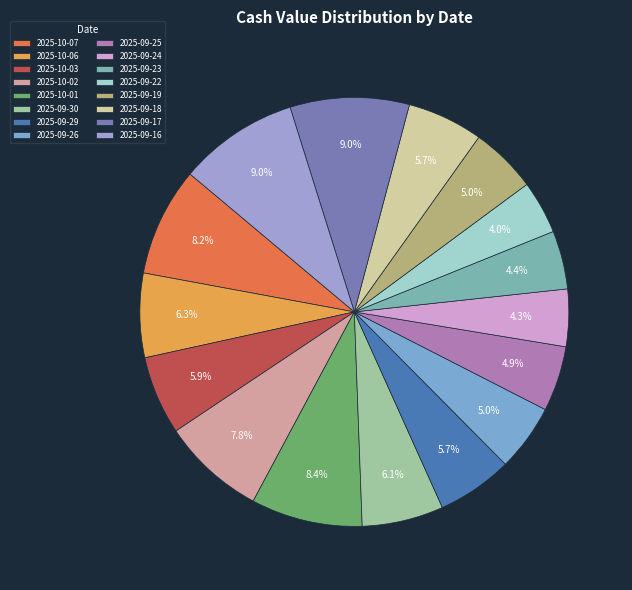

Count the number of slices in the pie.

16